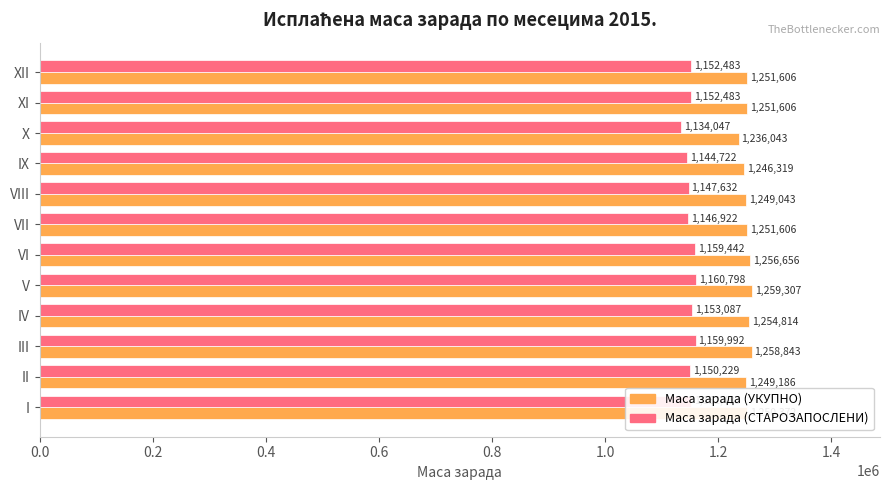

Which series has the largest range (max minus min)?

Маса зарада (СТАРОЗАПОСЛЕНИ)